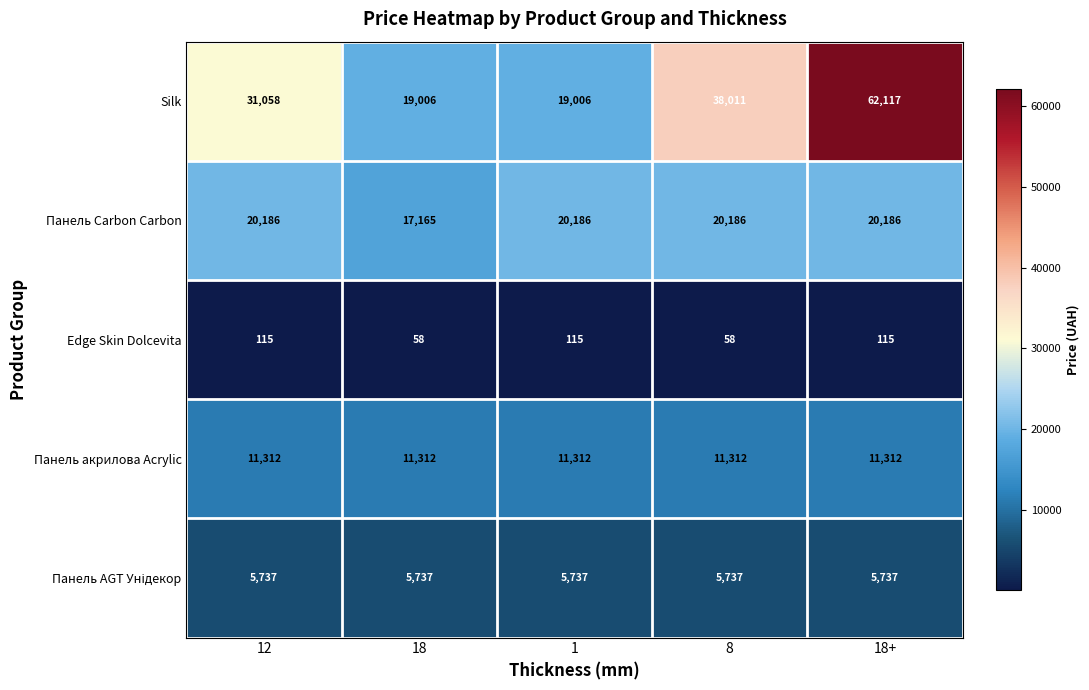

The value of Edge Skin Dolcevita at 1 is 186. True or false?

False